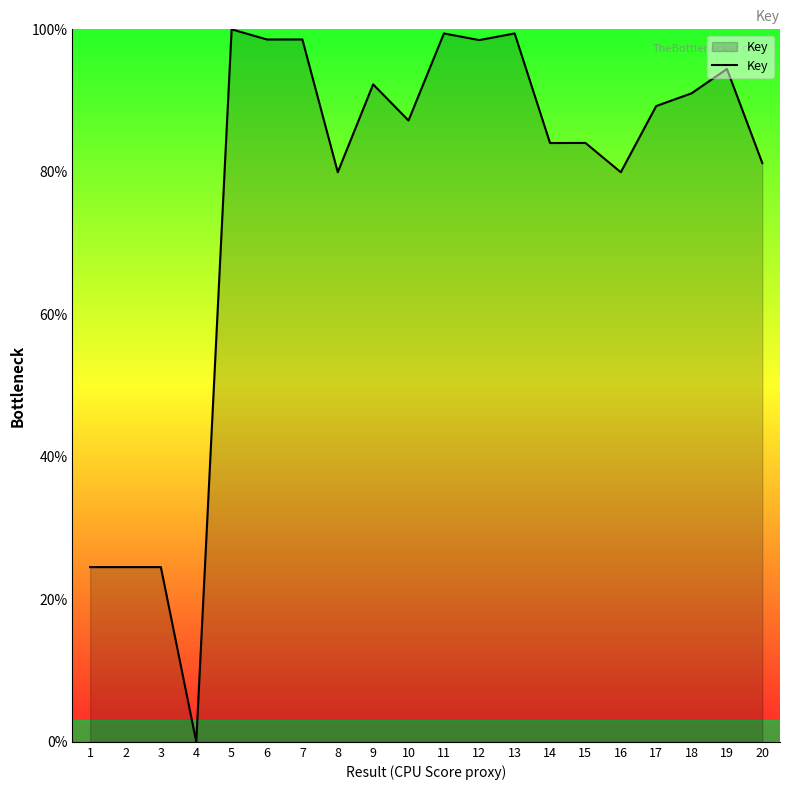

The value at 7 is 98.6. True or false?

True